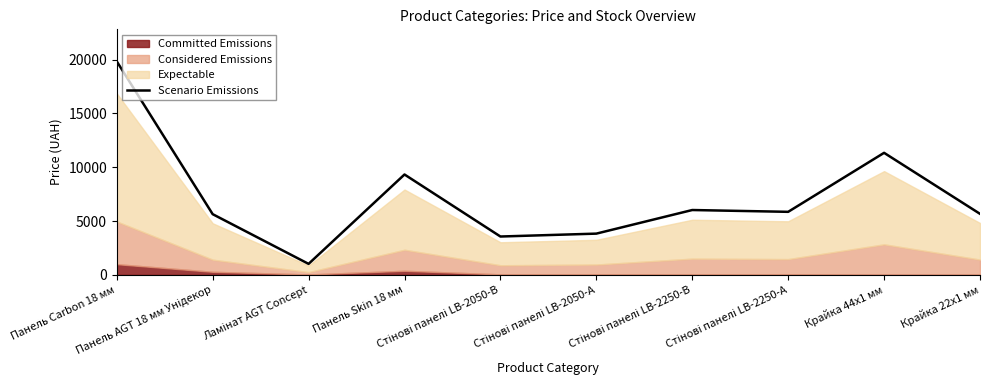

True or false: the data shows 19831.1 at Панель Carbon 18 мм.

True